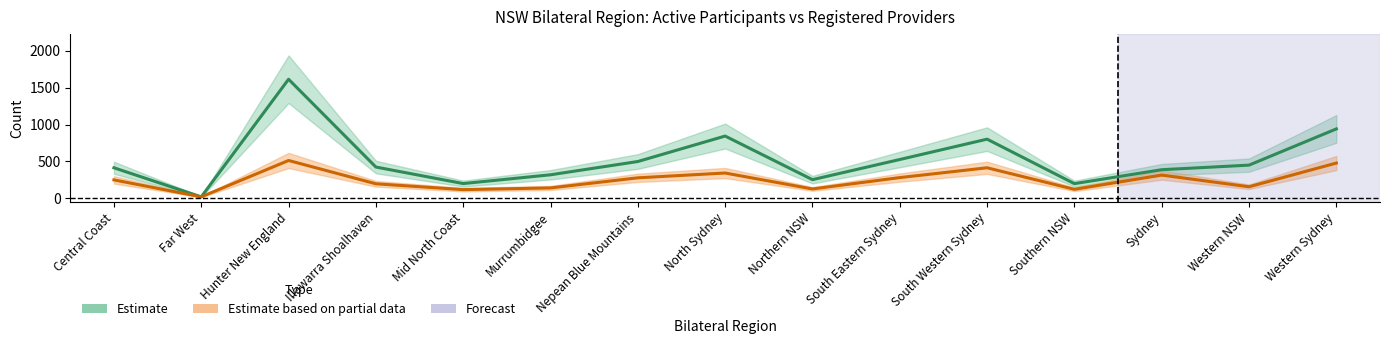

Is the value of Registered providers at Nepean Blue Mountains greater than the value of Active participants at Hunter New England?

No